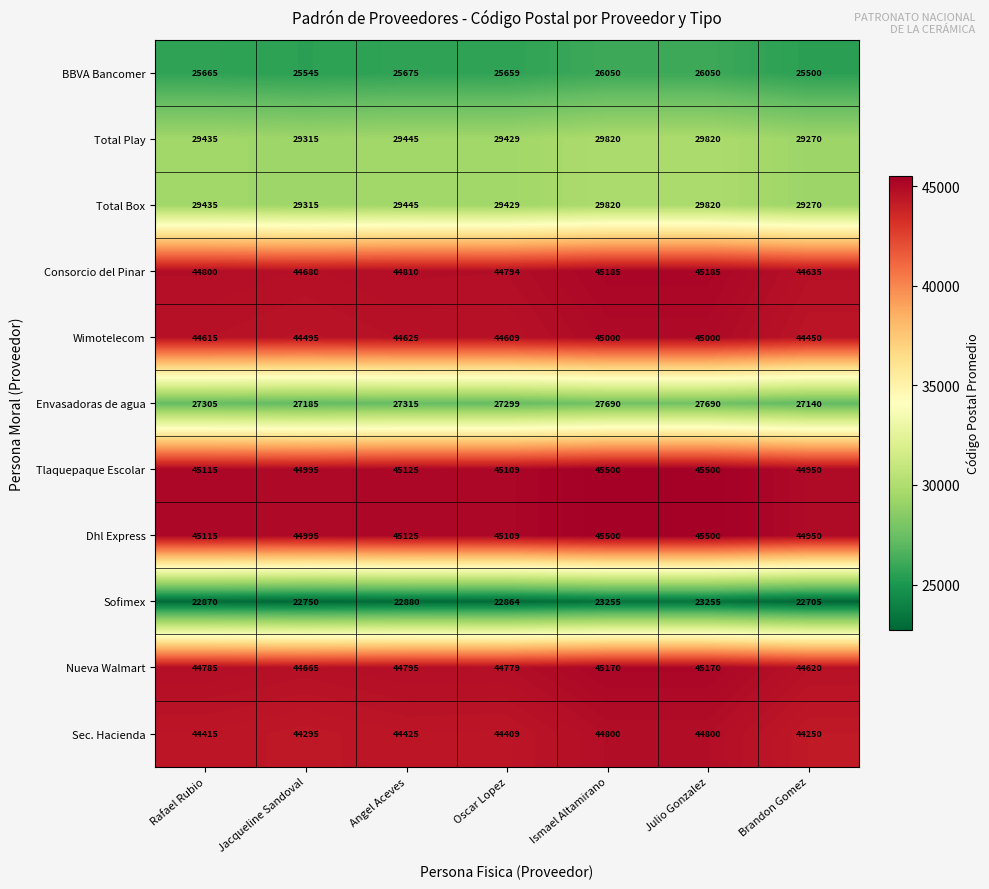

What is the difference between the second highest and minimum values in the Tlaquepaque Escolar series?

550